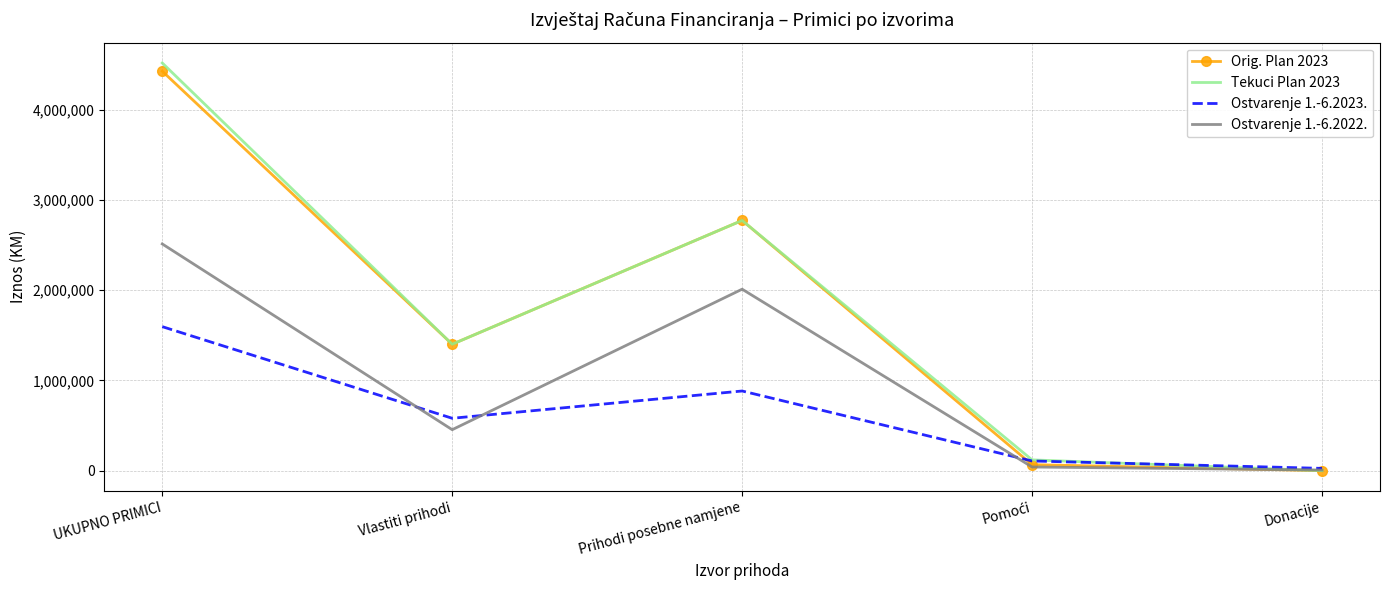

Reading right to left, list all the values displayed in this chart.

Orig. Plan 2023: 0	66361	2773906	1401447	4428853
Tekuci Plan 2023: 0	119500	2773906	1401447	4519992
Ostvarenje 1.-6.2023.: 25417	107284	883136	580713	1596549
Ostvarenje 1.-6.2022.: 6866	40649	2011797	454169	2513481